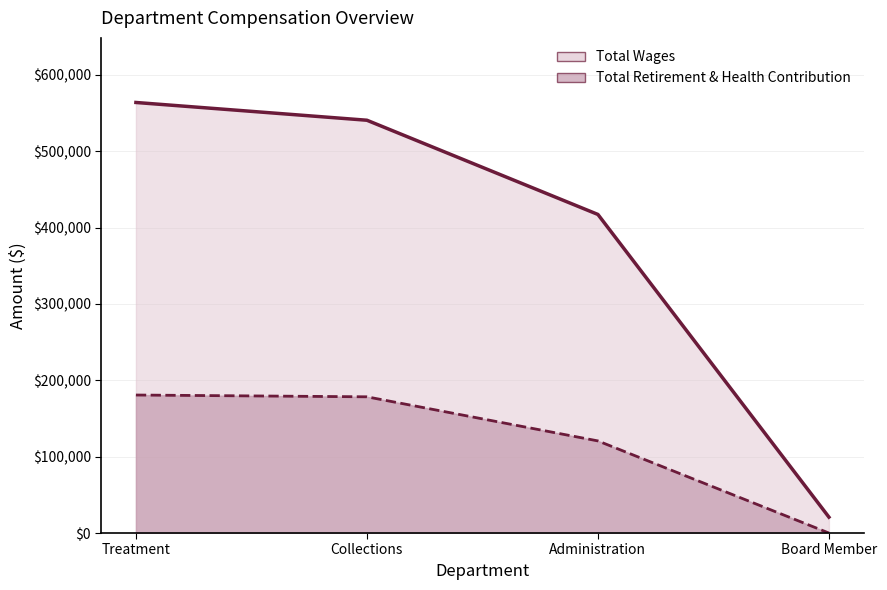

Does the chart have visible grid lines?

Yes